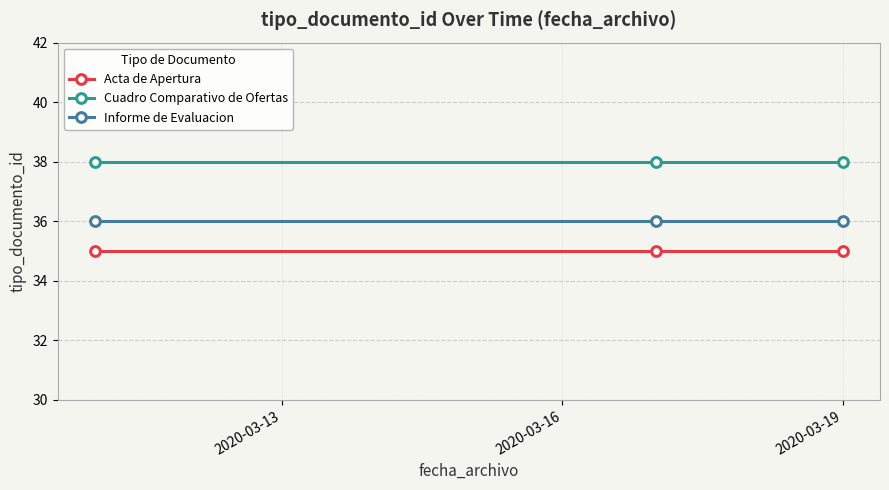

What is the maximum value shown in the chart?

38